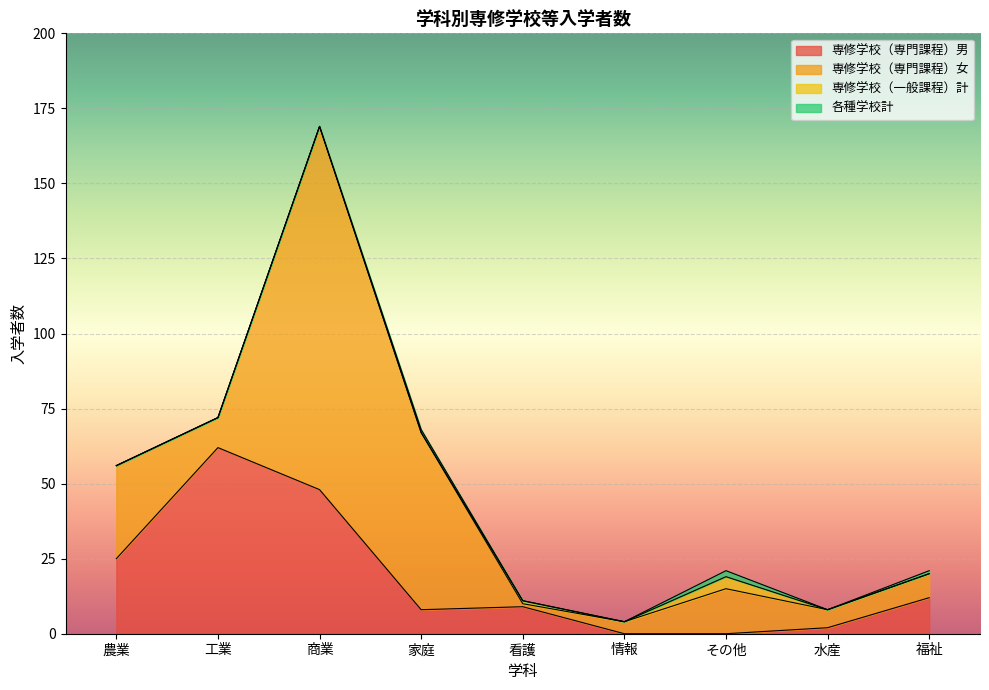

Which series ends up on top after the final intersection of 専修学校（一般課程）計 and 専修学校（専門課程）男?

専修学校（専門課程）男